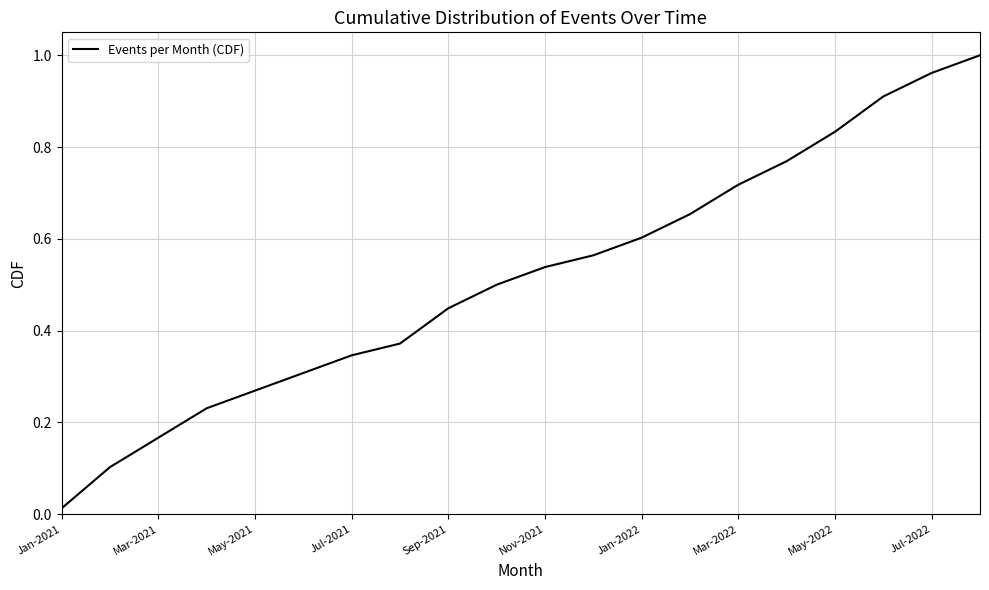

Where is the data nearest to the value 0?

Jan-2021